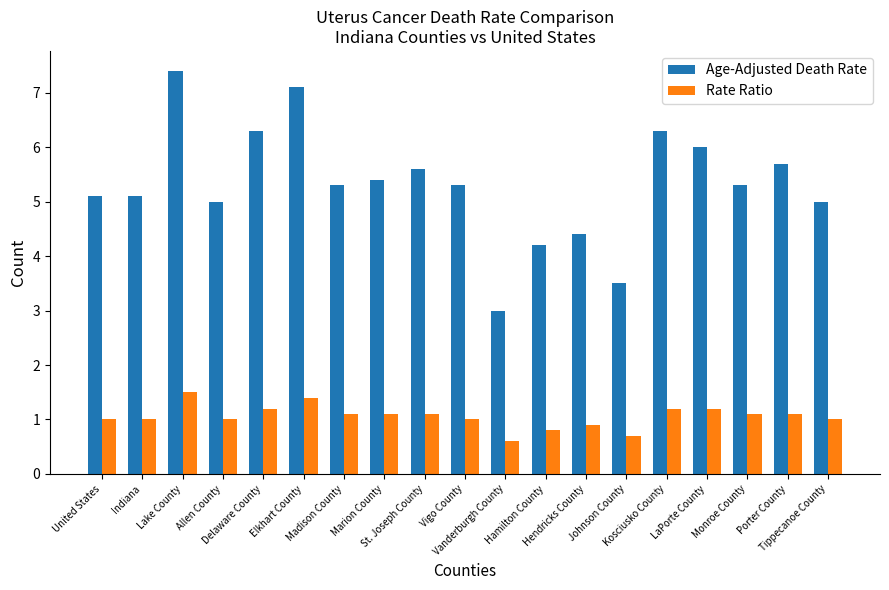

At which label does Age-Adjusted Death Rate reach its peak?

Lake County